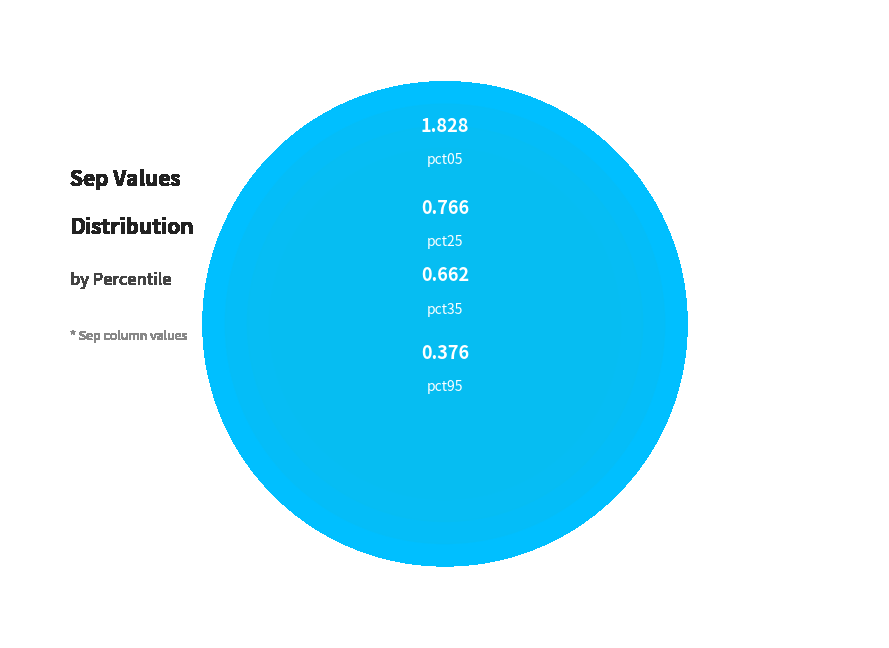

How many segments does this pie chart have?

10